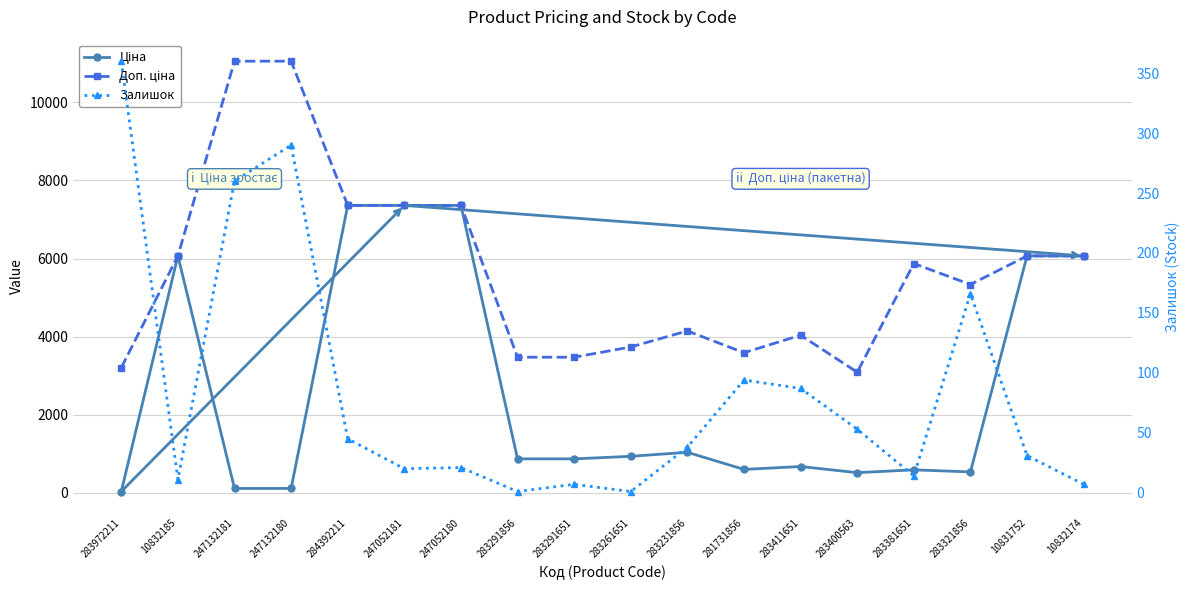

List the series in order of their peak value, lowest first.

Залишок, Ціна, Доп. ціна